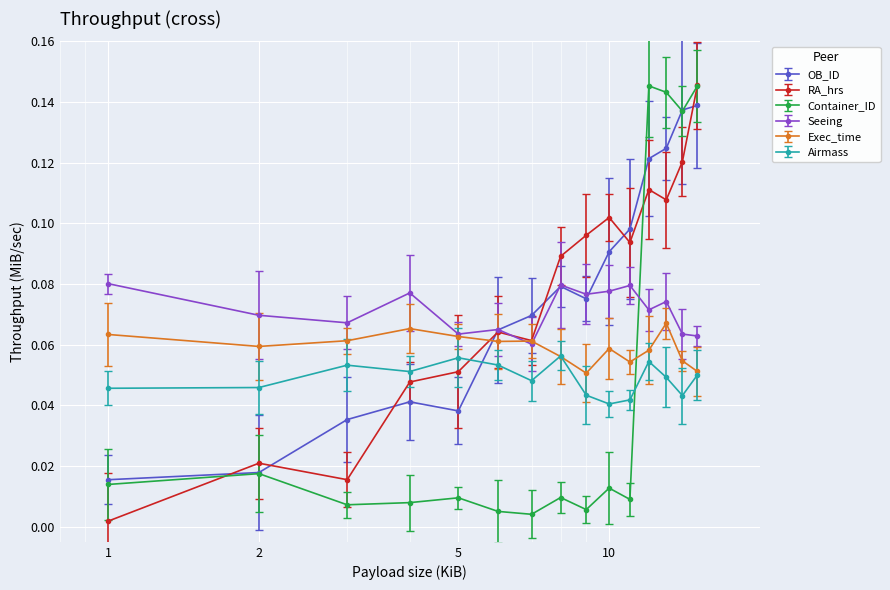

At how many categories does at least one series exceed 0?

15